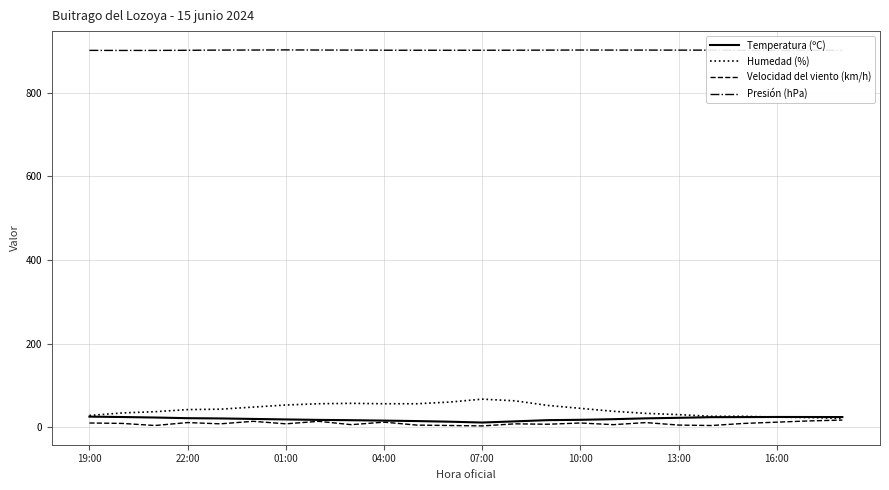

Which series has the largest range (max minus min)?

Humedad (%)